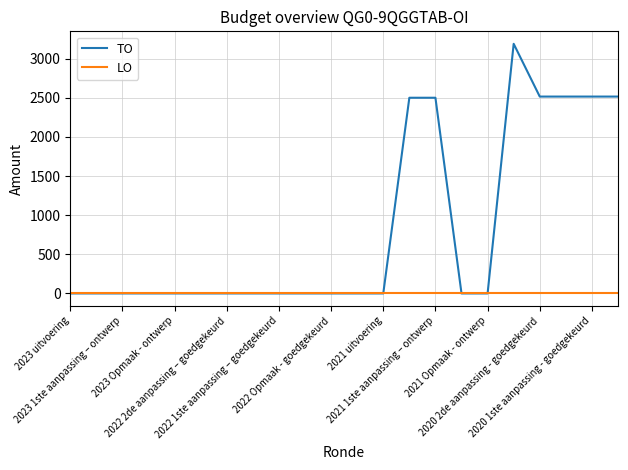

What is the greatest value displayed?

3189